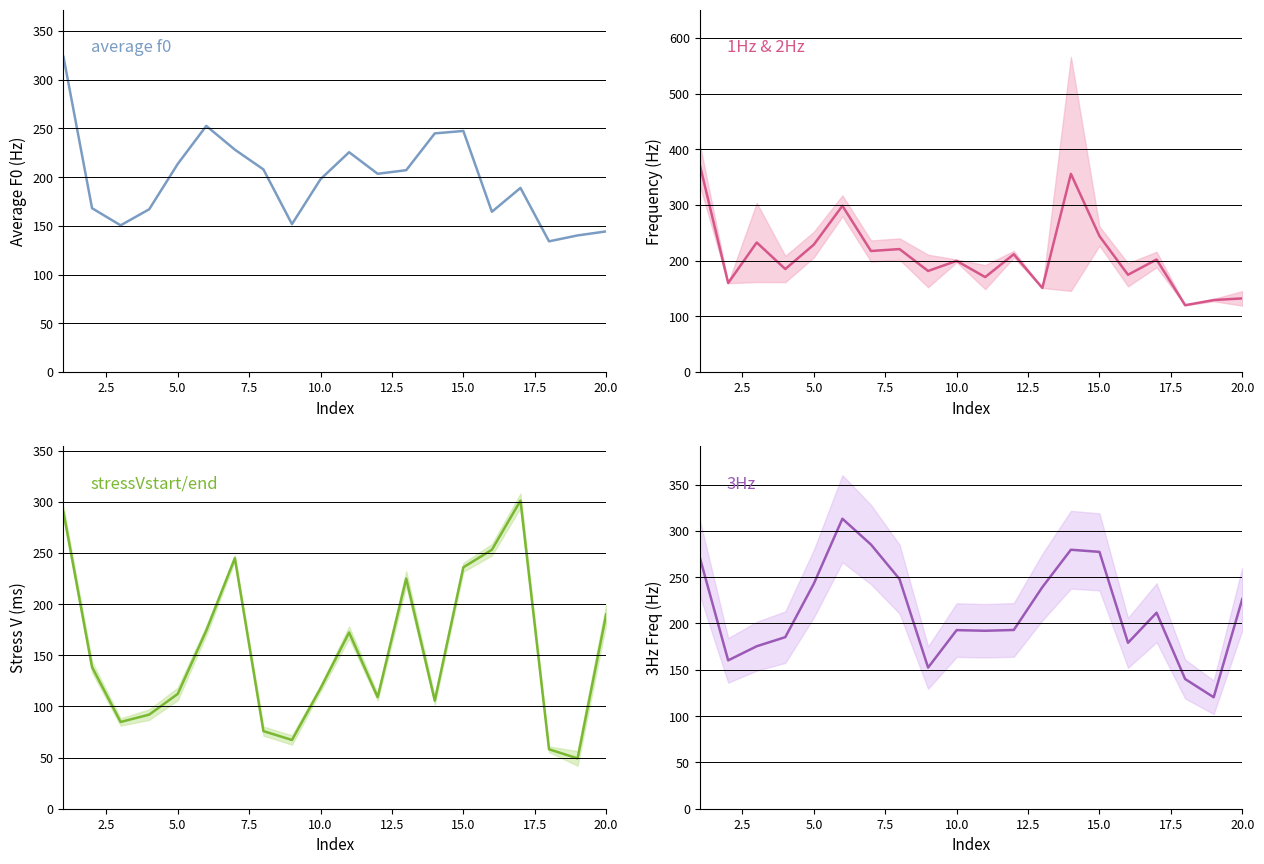

How many data points in stressV mid are above 138?

10